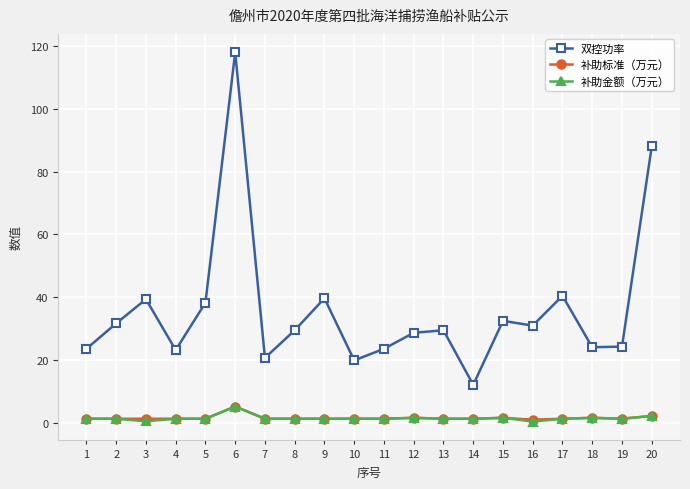

Which category has the highest value across all series?

6